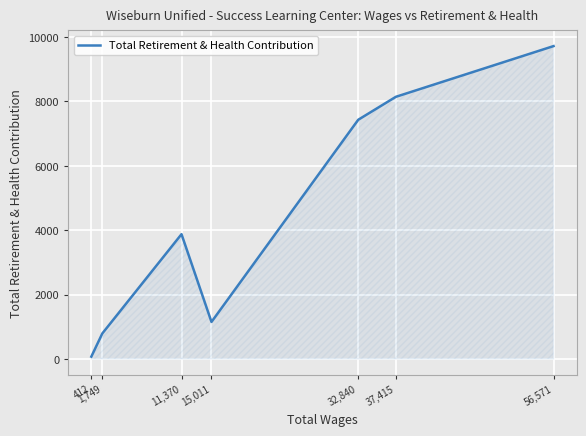

How many points are lower than both their immediate neighbors (excluding endpoints)?

1